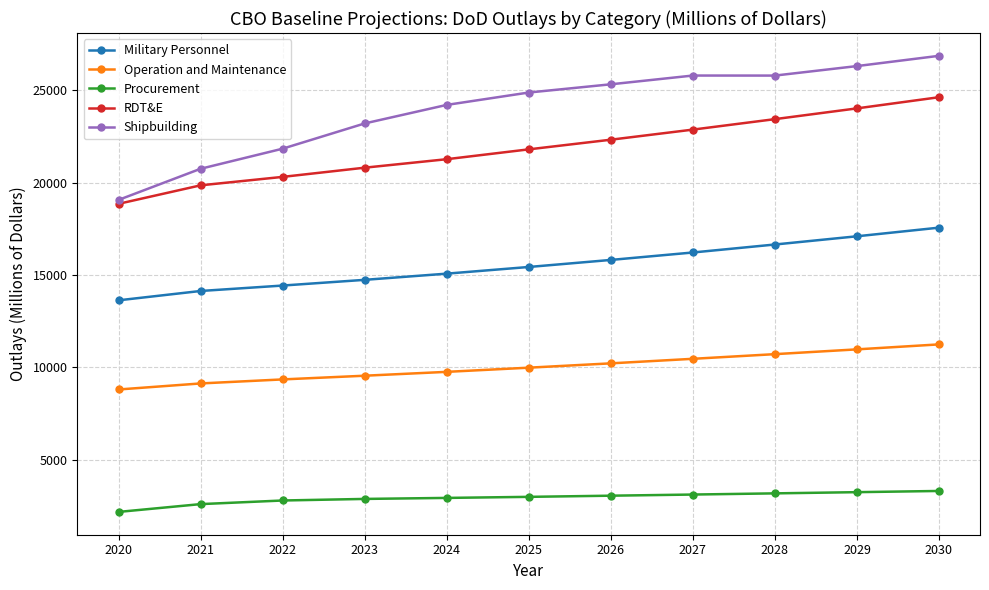

True or false: Procurement has a value of 5343 at 2028.

False